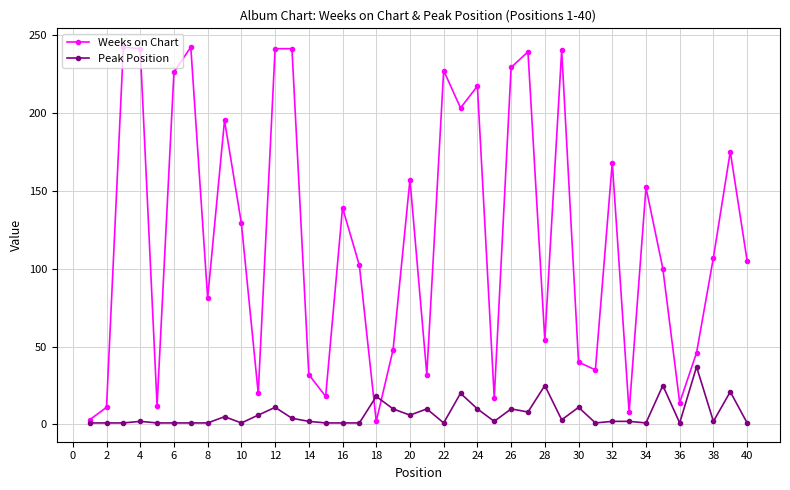

At how many categories does at least one series exceed 115?

19